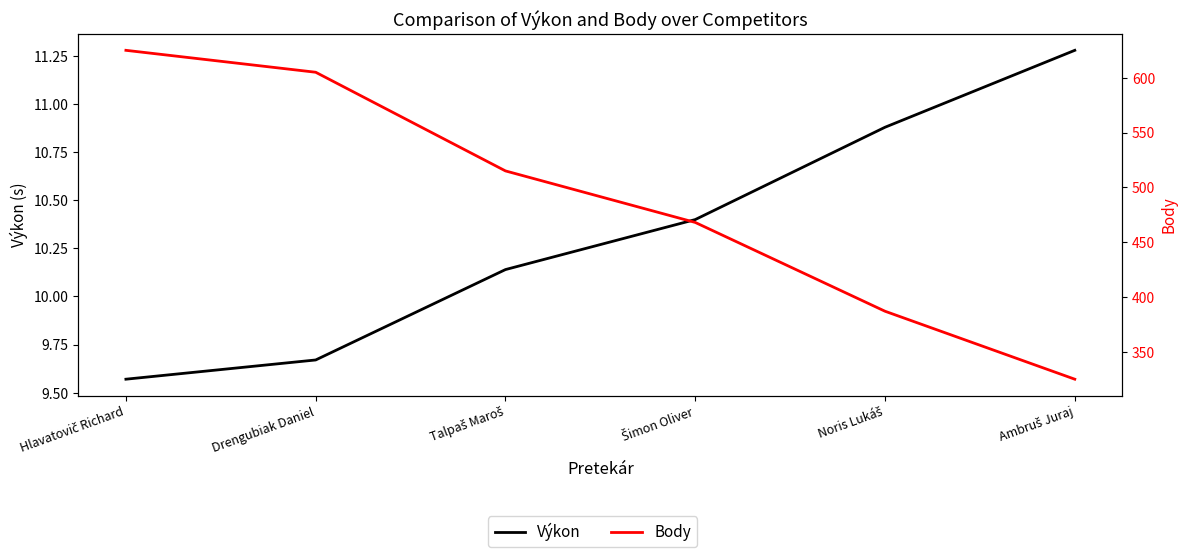

At which category is the sum across all series the highest?

Hlavatovič Richard